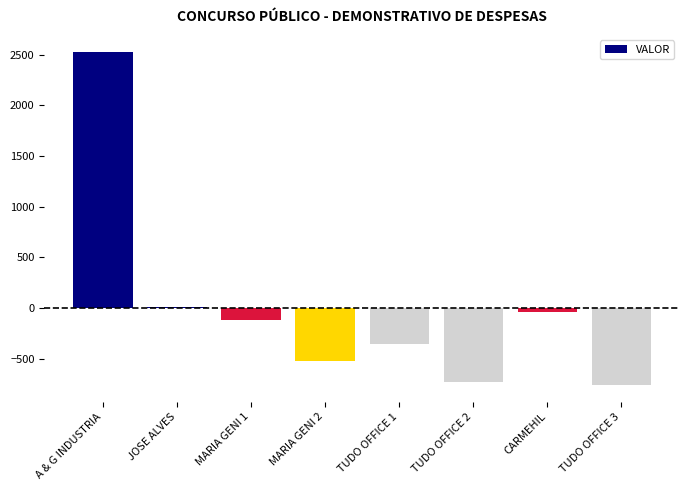

Is it true that the value at A & G INDUSTRIA is 721.8?

False